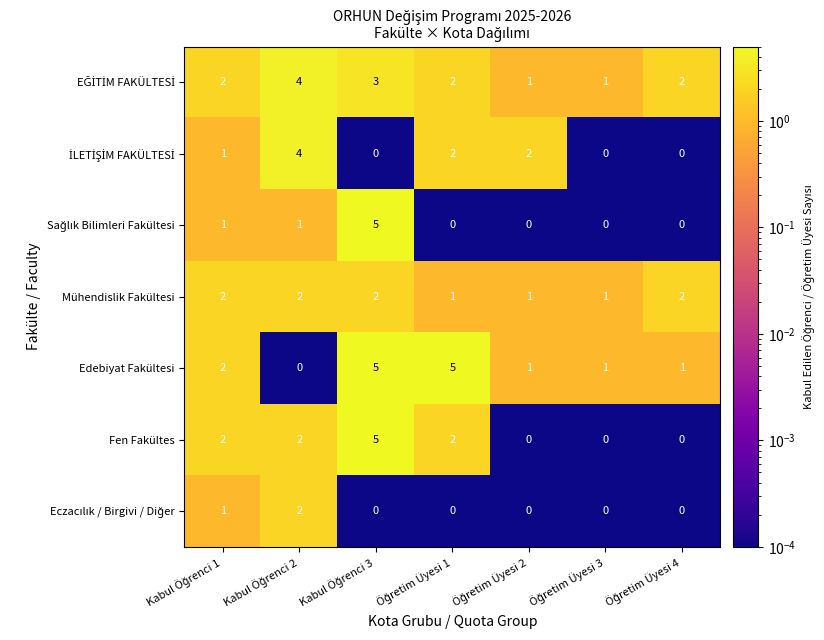

Count the number of data series in this chart.

7